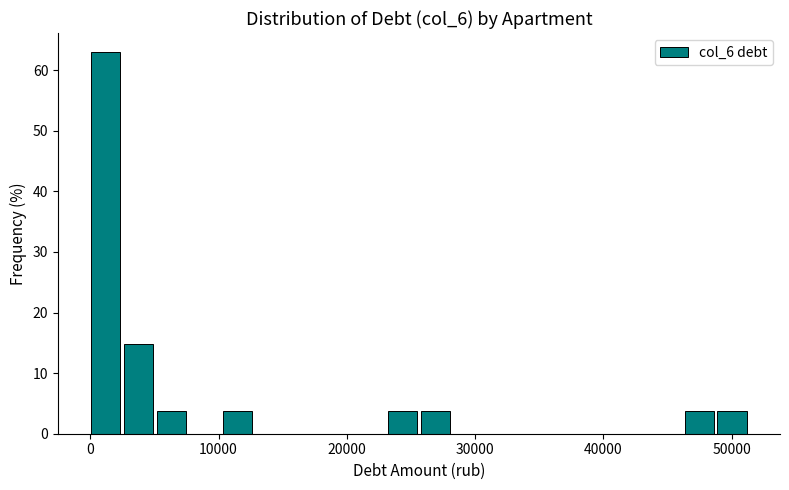

Read against the x-axis, roughly where is the centre of the tallest bar?

1000